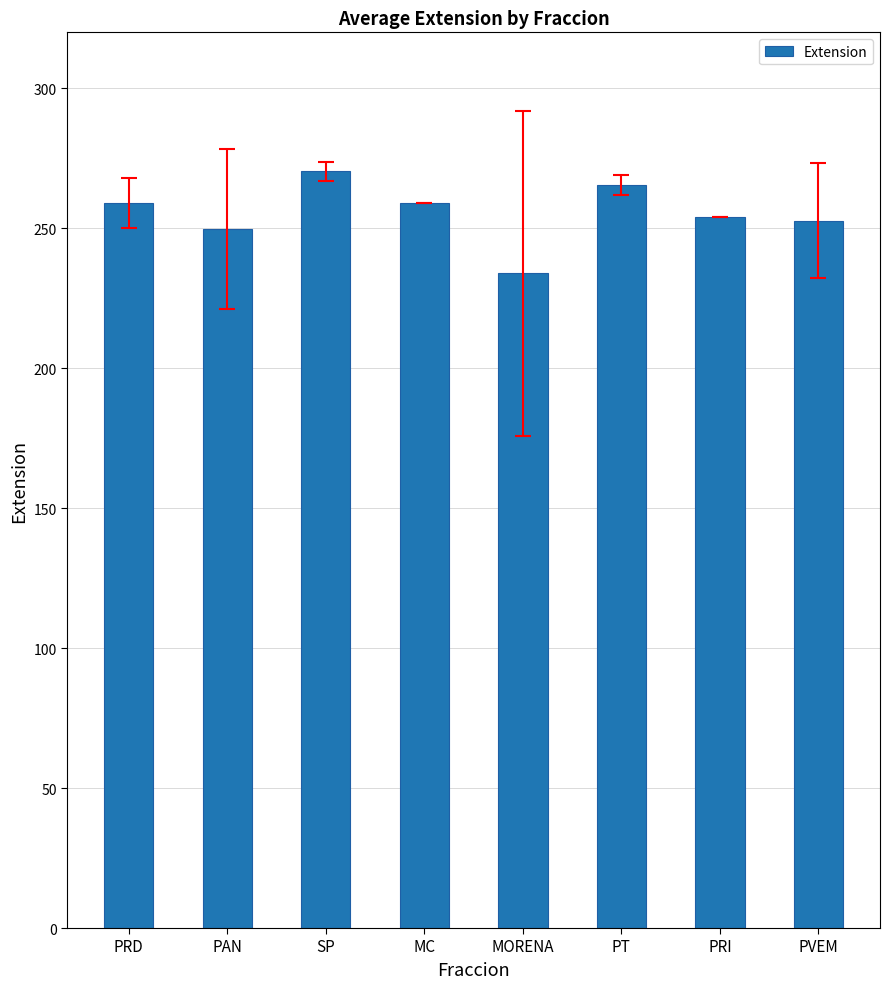

What is the smallest value displayed?

234.0